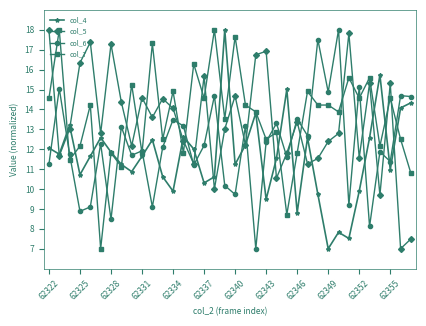

After their last crossing, which series has the higher values: col_7 or col_5?

col_7